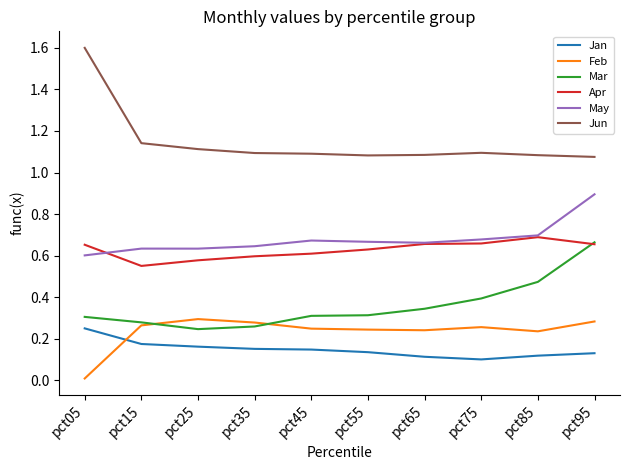

What is the greatest value displayed?

1.6